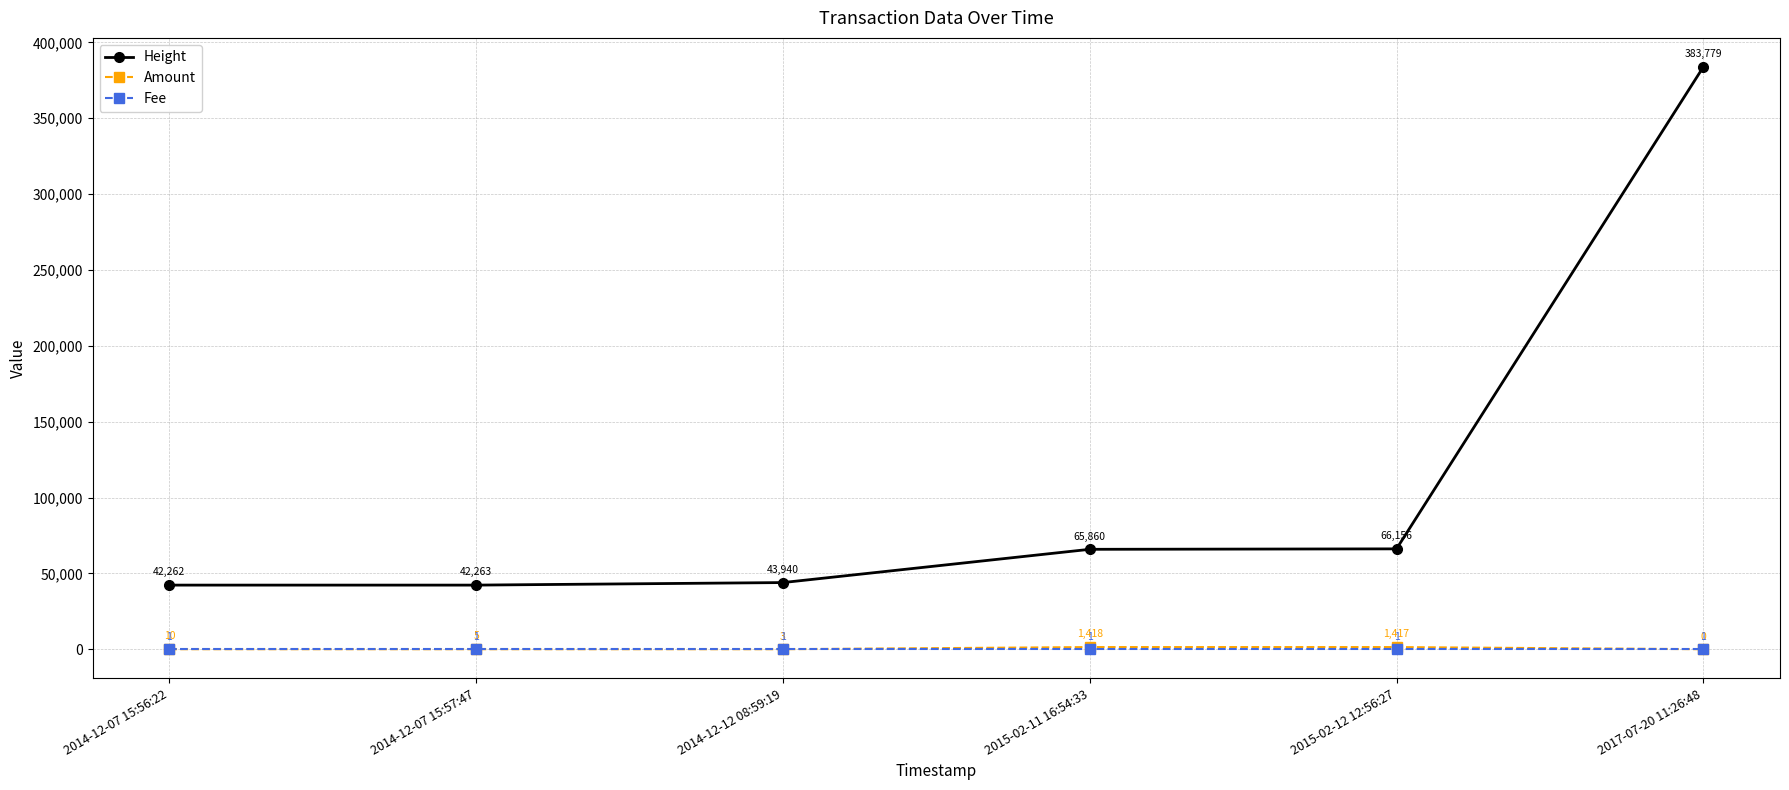

True or false: Fee has a value of 1 at 2014-12-12 08:59:19.

True